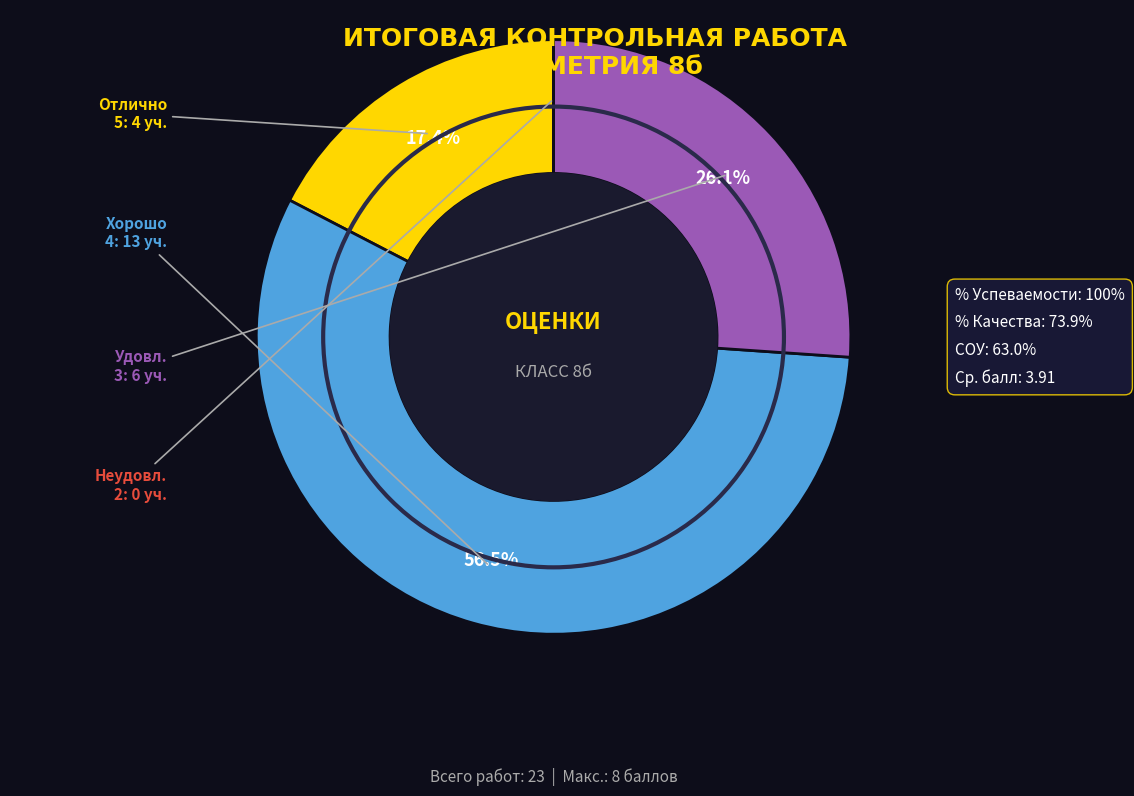

Which slice is the smallest?

5